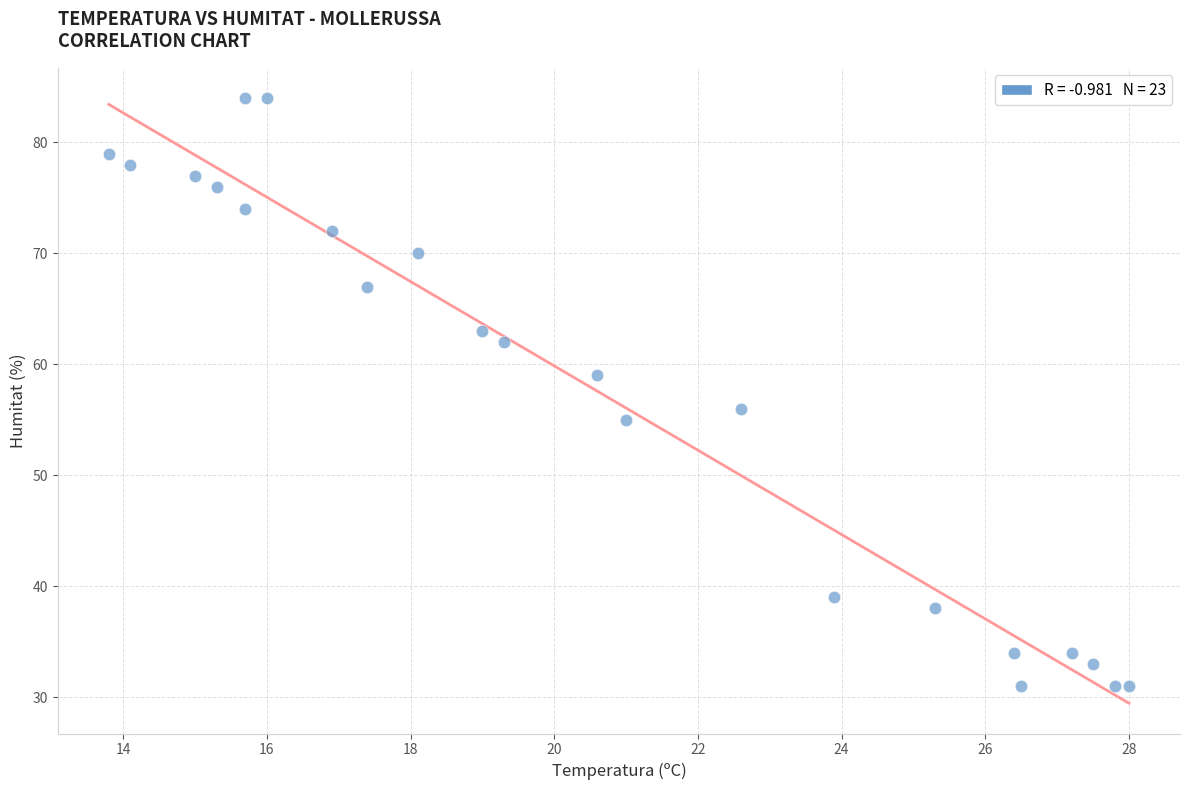

What is the range of Y values (max minus min)?

53